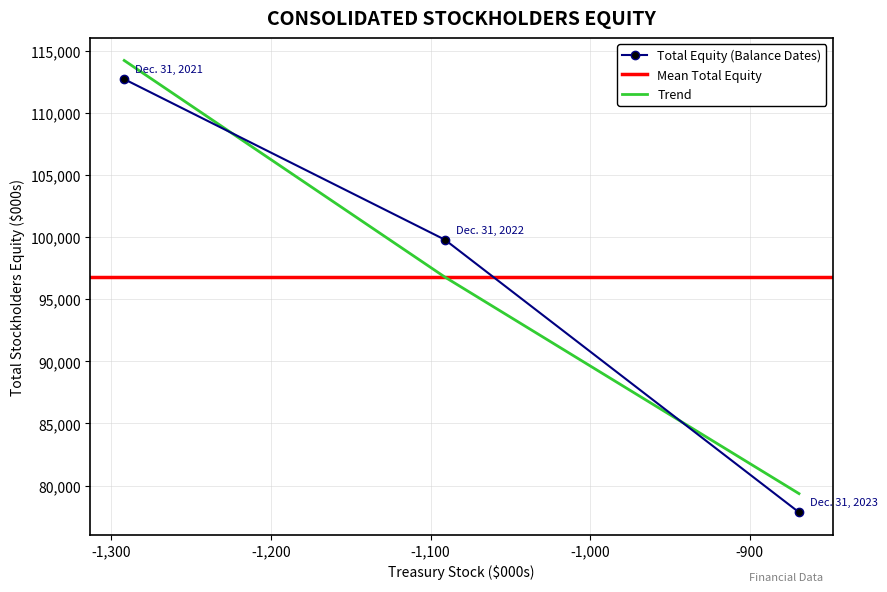

Which has a higher value, Dec. 31, 2023 or Dec. 31, 2022?

Dec. 31, 2022